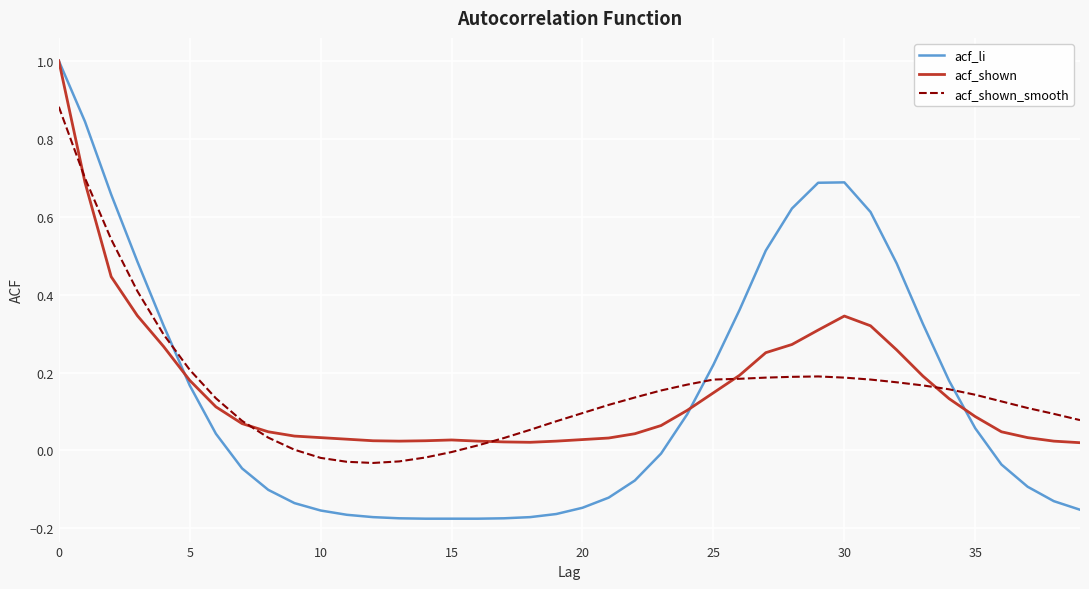

What is the highest value of the acf_shown series?

1.0